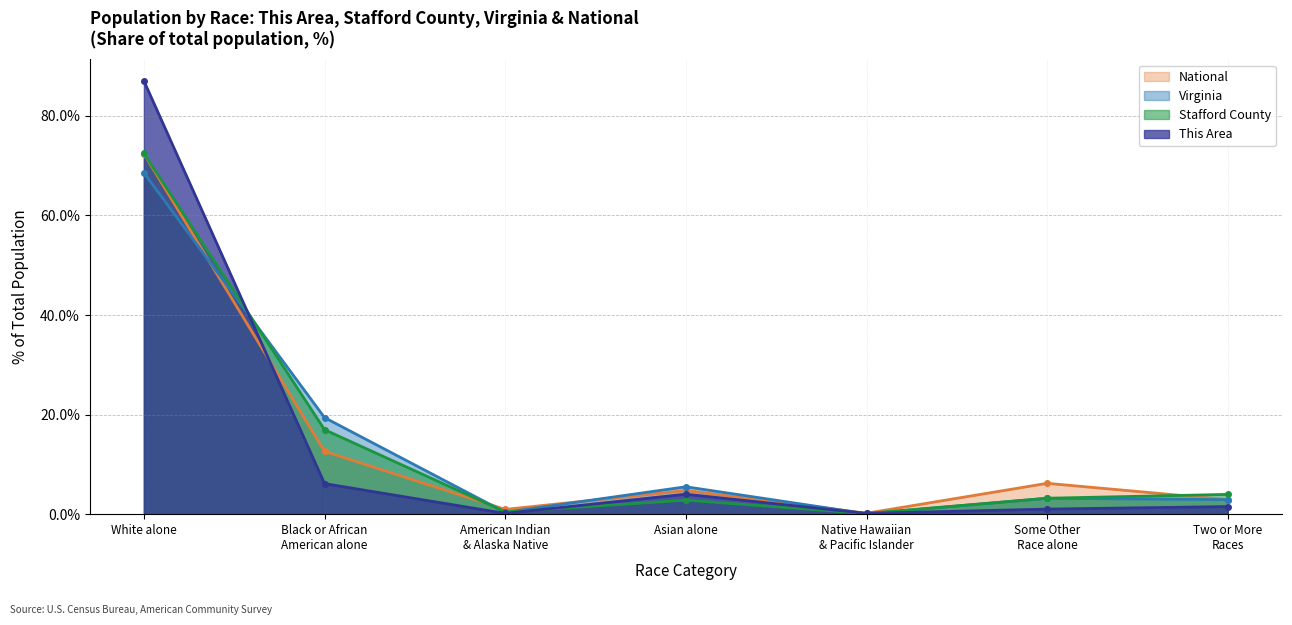

The value of This Area at White alone is 87.0. True or false?

True